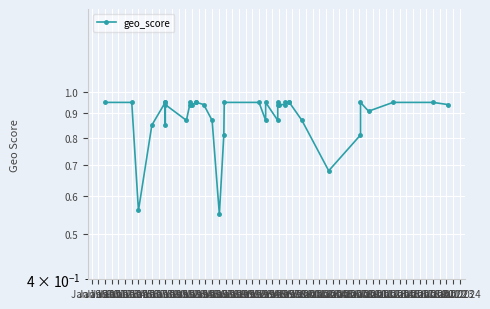

What is the value of the 36th point from the left?

0.9